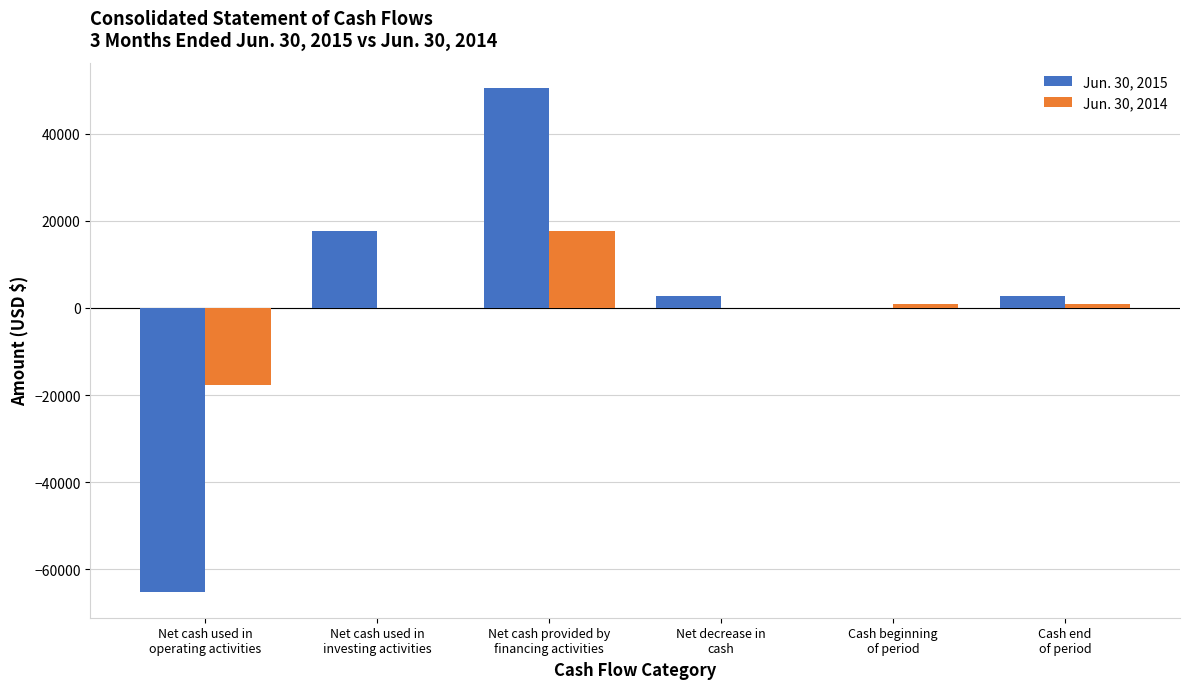

Are the bars grouped side by side (vs. stacked)?

Yes